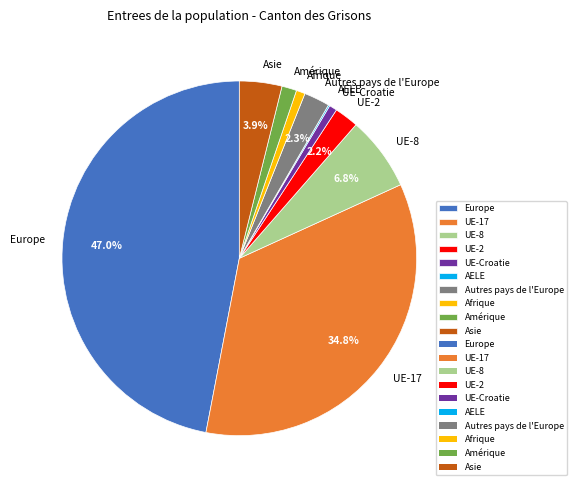

What is the largest slice in the pie chart?

Europe